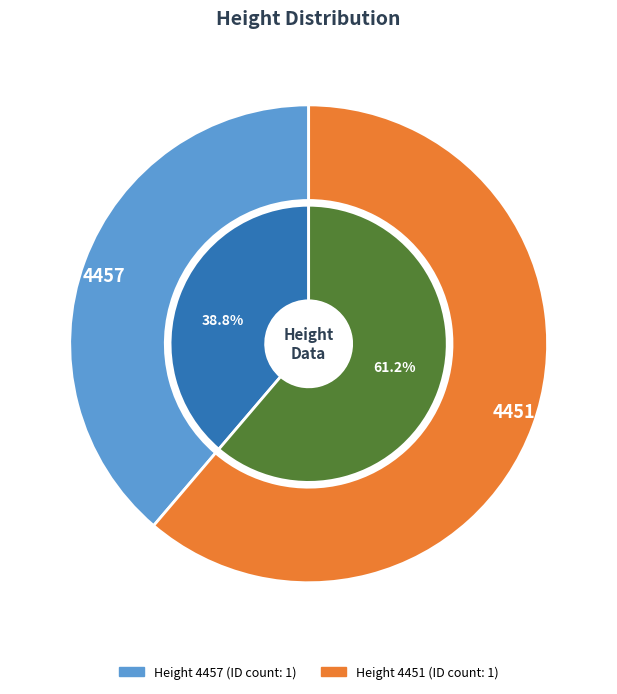

Rank the categories by value from highest to lowest.

4451, 4457